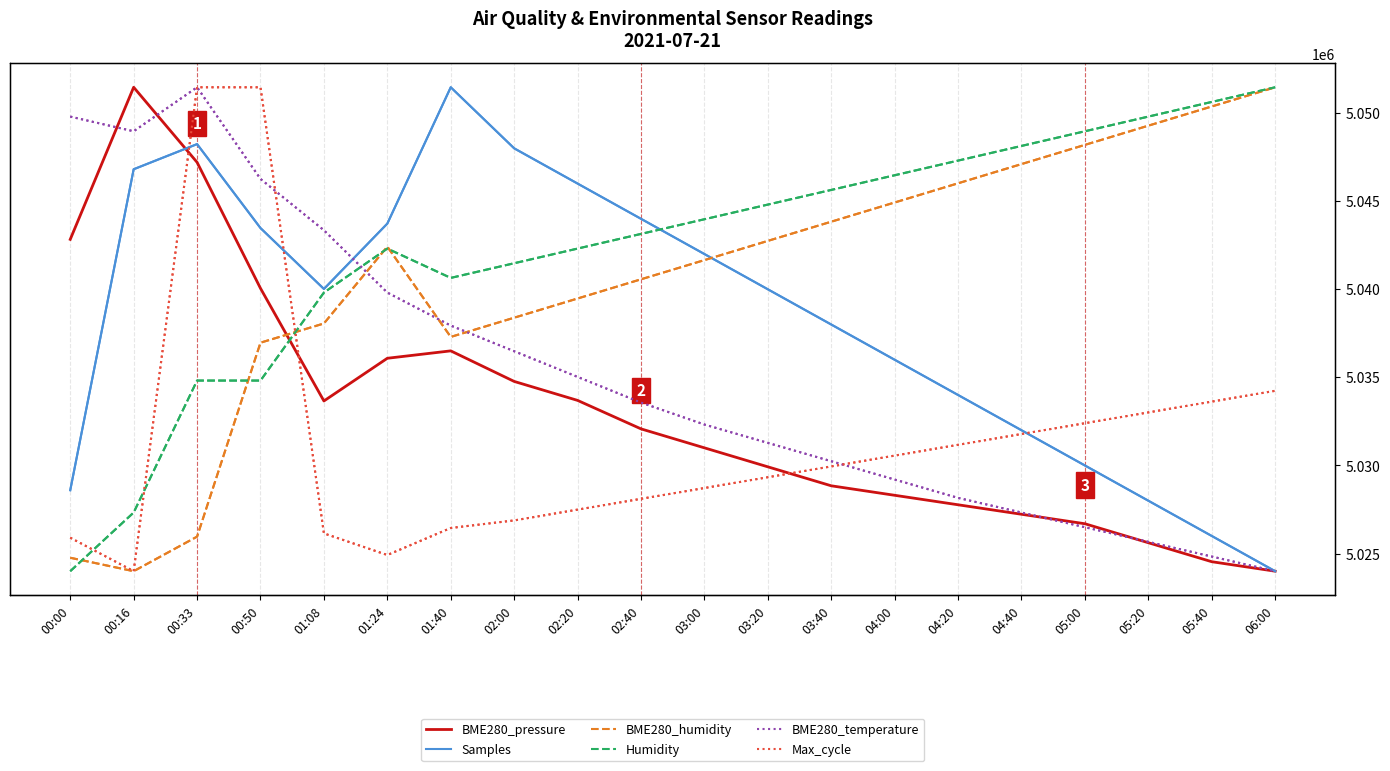

What is the highest value of the BME280_pressure series?

1.0